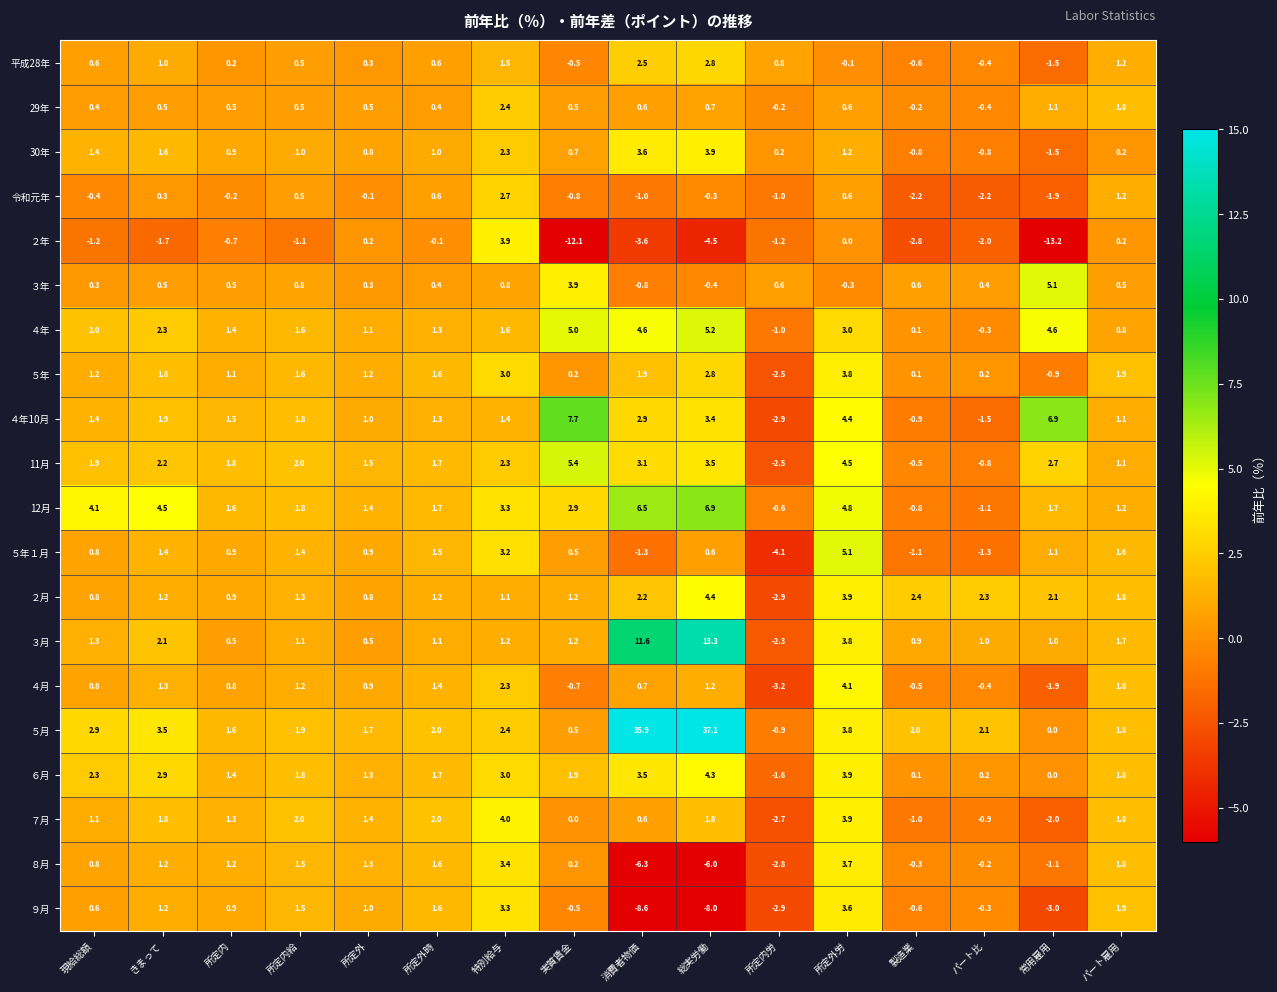

What is the minimum value for 29年?

-0.4